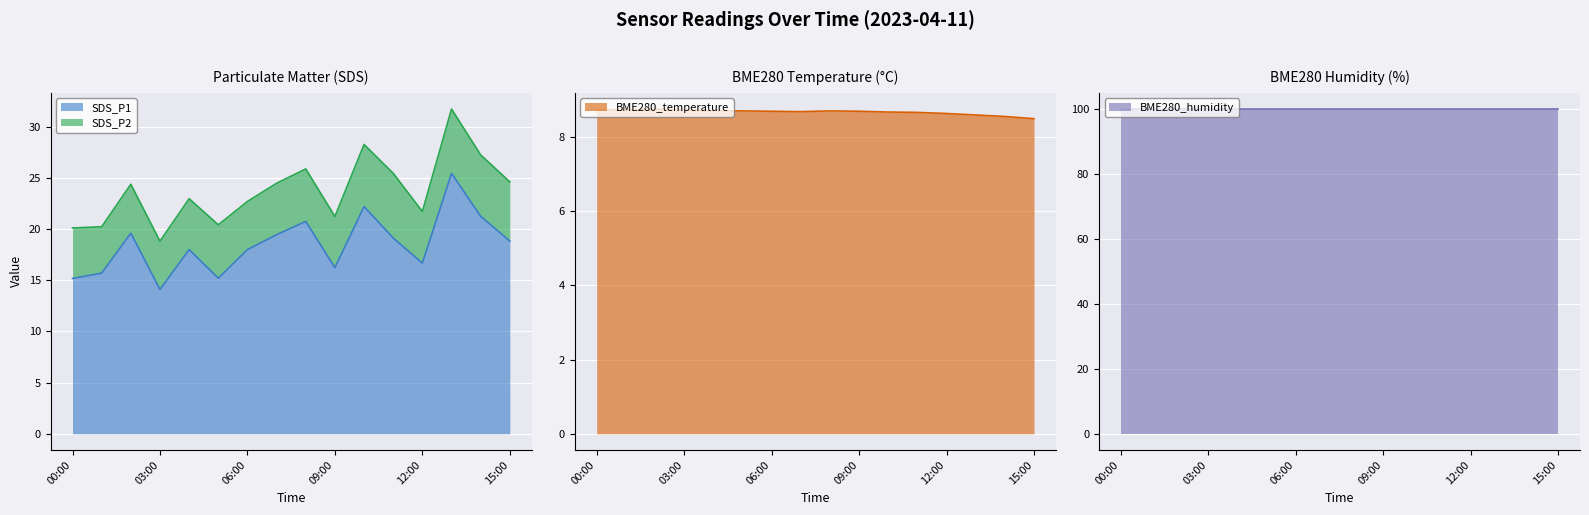

Is it true that SDS_P1 equals 6.7 at 15:00?

False